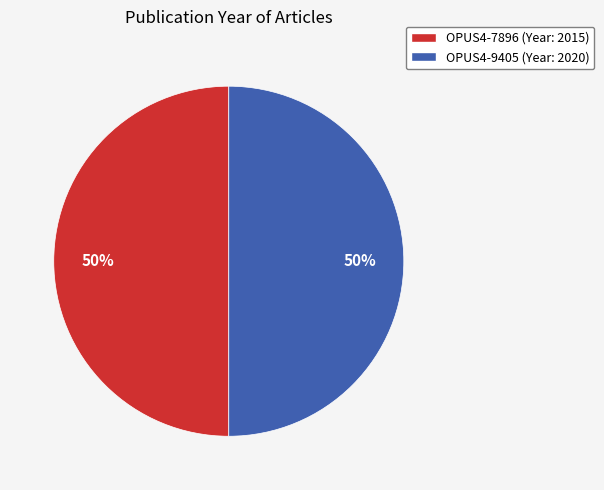

To the nearest percent, what is the average slice percentage?

50%